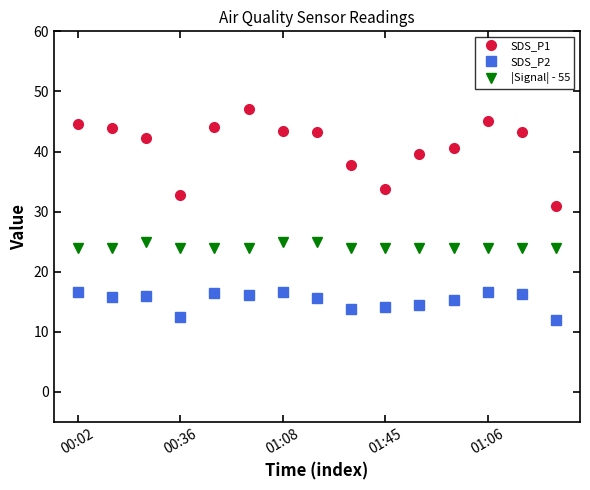

True or false: SDS_P1 and |Signal| - 55 intersect in this chart.

False